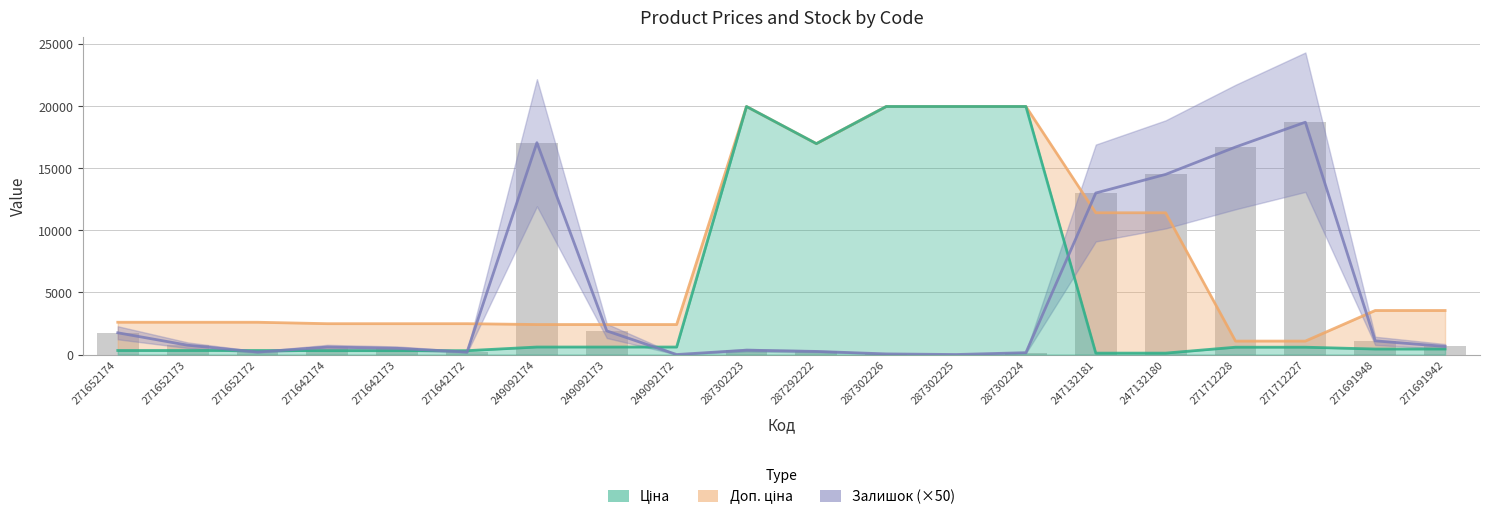

What is the difference between the second highest and minimum values in the Доп. ціна series?

18882.5